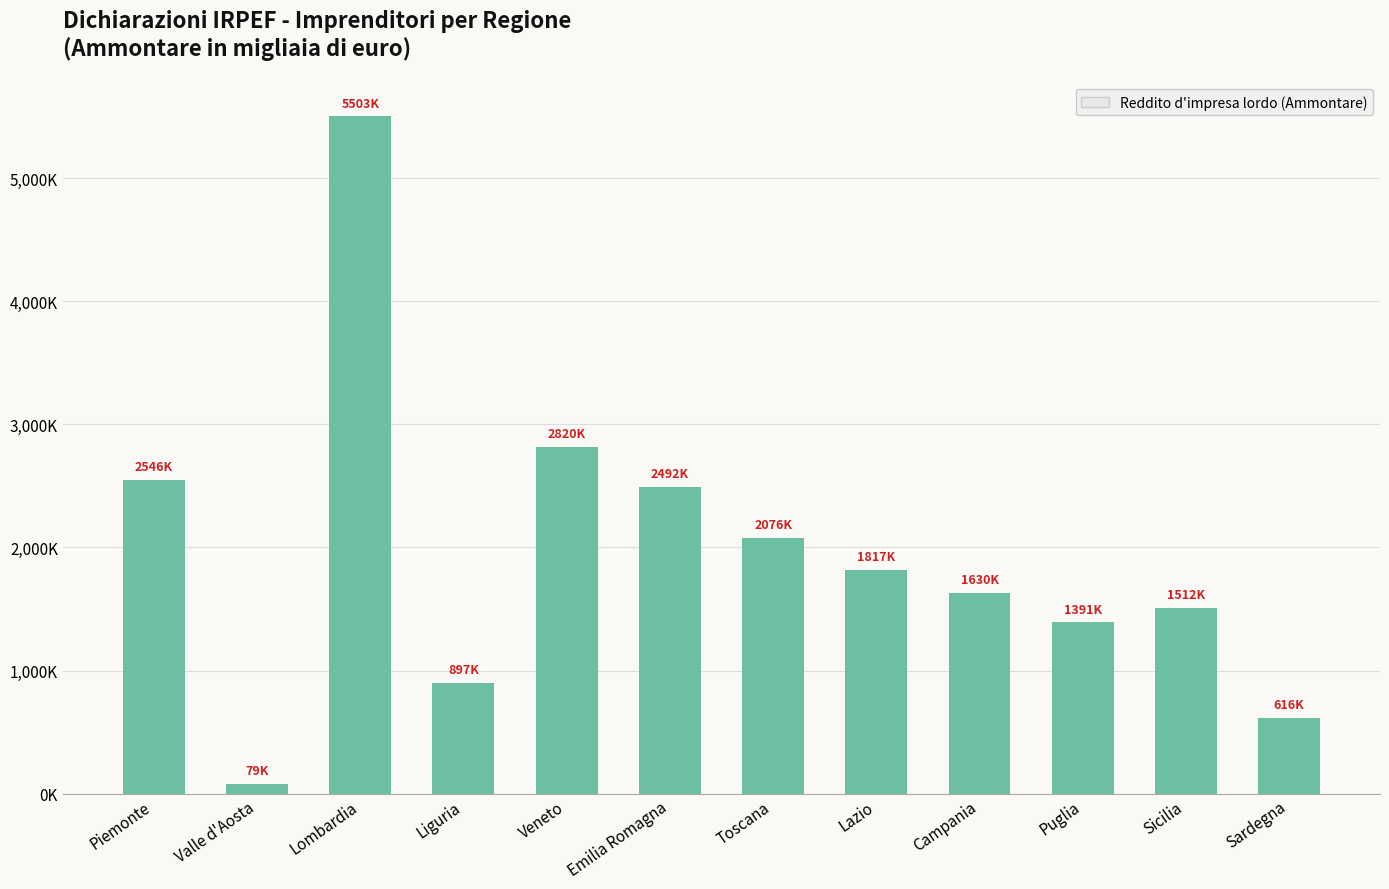

Which label corresponds to the smallest value in the chart?

Valle d'Aosta